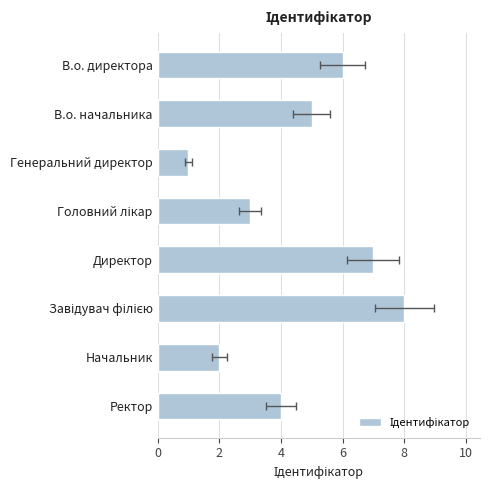

What is the difference between the values at Директор and Завідувач філією?

1